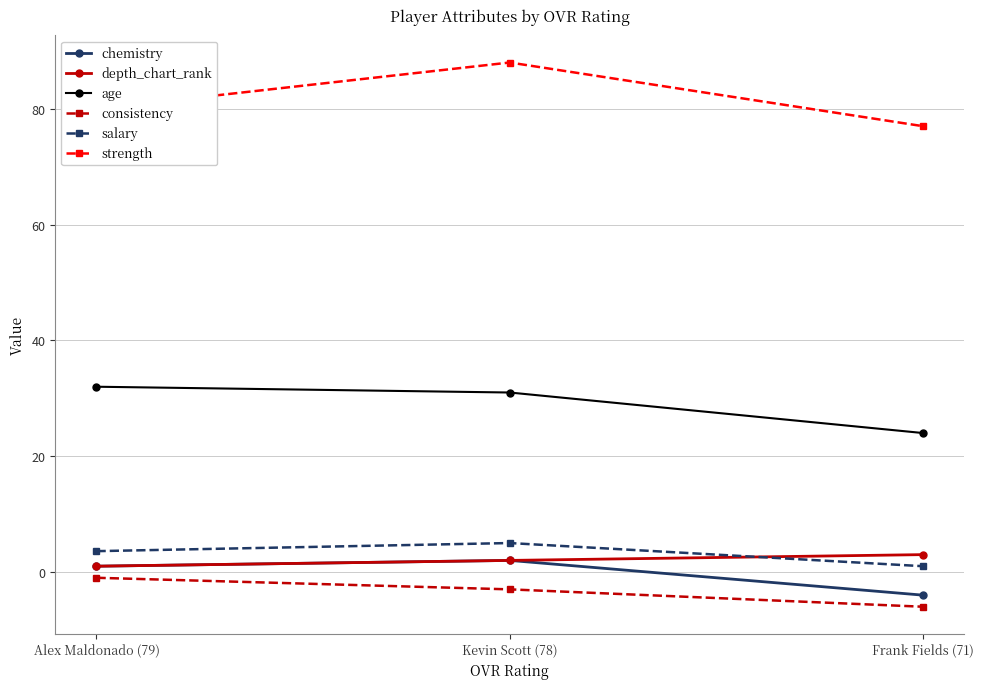

How many values in the strength series are below 80?

1